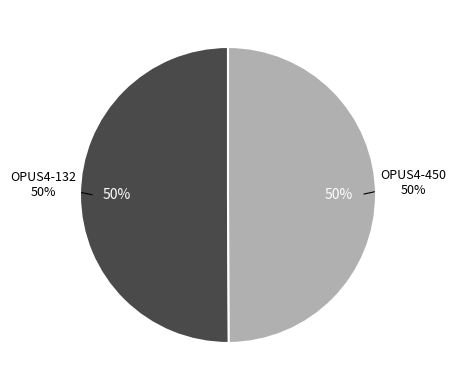

What is the ratio of the value at OPUS4-132 to the value at OPUS4-450?

1.0